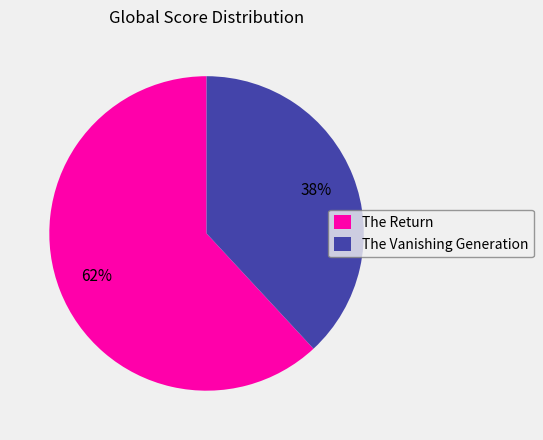

What is the ratio of the value at The Vanishing Generation to the value at The Return?

0.6